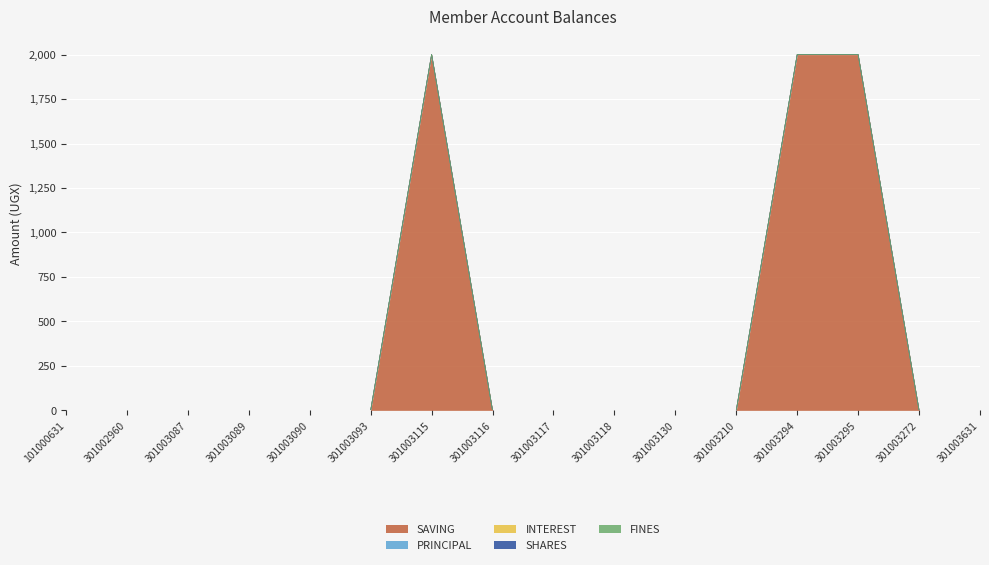

Reading left to right, list all the values displayed in this chart.

SAVING: 101000631=0	301002960=0	301003087=0	301003089=0	301003090=0	301003093=0	301003115=2000	301003116=0	301003117=0	301003118=0	301003130=0	301003210=0	301003294=2000	301003295=2000	301003272=0	301003631=0
PRINCIPAL: 101000631=0	301002960=0	301003087=0	301003089=0	301003090=0	301003093=0	301003115=0	301003116=0	301003117=0	301003118=0	301003130=0	301003210=0	301003294=0	301003295=0	301003272=0	301003631=0
INTEREST: 101000631=0	301002960=0	301003087=0	301003089=0	301003090=0	301003093=0	301003115=0	301003116=0	301003117=0	301003118=0	301003130=0	301003210=0	301003294=0	301003295=0	301003272=0	301003631=0
SHARES: 101000631=0	301002960=0	301003087=0	301003089=0	301003090=0	301003093=0	301003115=1	301003116=0	301003117=0	301003118=0	301003130=0	301003210=0	301003294=0	301003295=0	301003272=0	301003631=0
FINES: 101000631=0	301002960=0	301003087=0	301003089=0	301003090=0	301003093=0	301003115=0	301003116=0	301003117=0	301003118=0	301003130=0	301003210=0	301003294=0	301003295=0	301003272=0	301003631=0